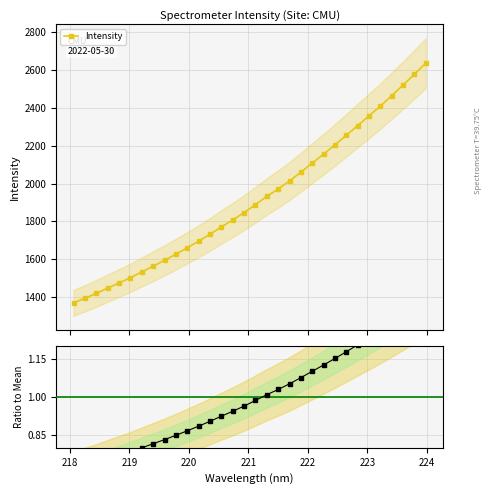

Rank the categories by value from highest to lowest.

223.9802, 223.7895, 223.5987, 223.408, 223.2172, 223.0264, 222.8355, 222.6447, 222.4538, 222.263, 222.0721, 221.8812, 221.6902, 221.4993, 221.3083, 221.1174, 220.9264, 220.7354, 220.5444, 220.3533, 220.1623, 219.9712, 219.7801, 219.589, 219.3979, 219.2067, 219.0156, 218.8244, 218.6332, 218.442, 218.2508, 218.0596